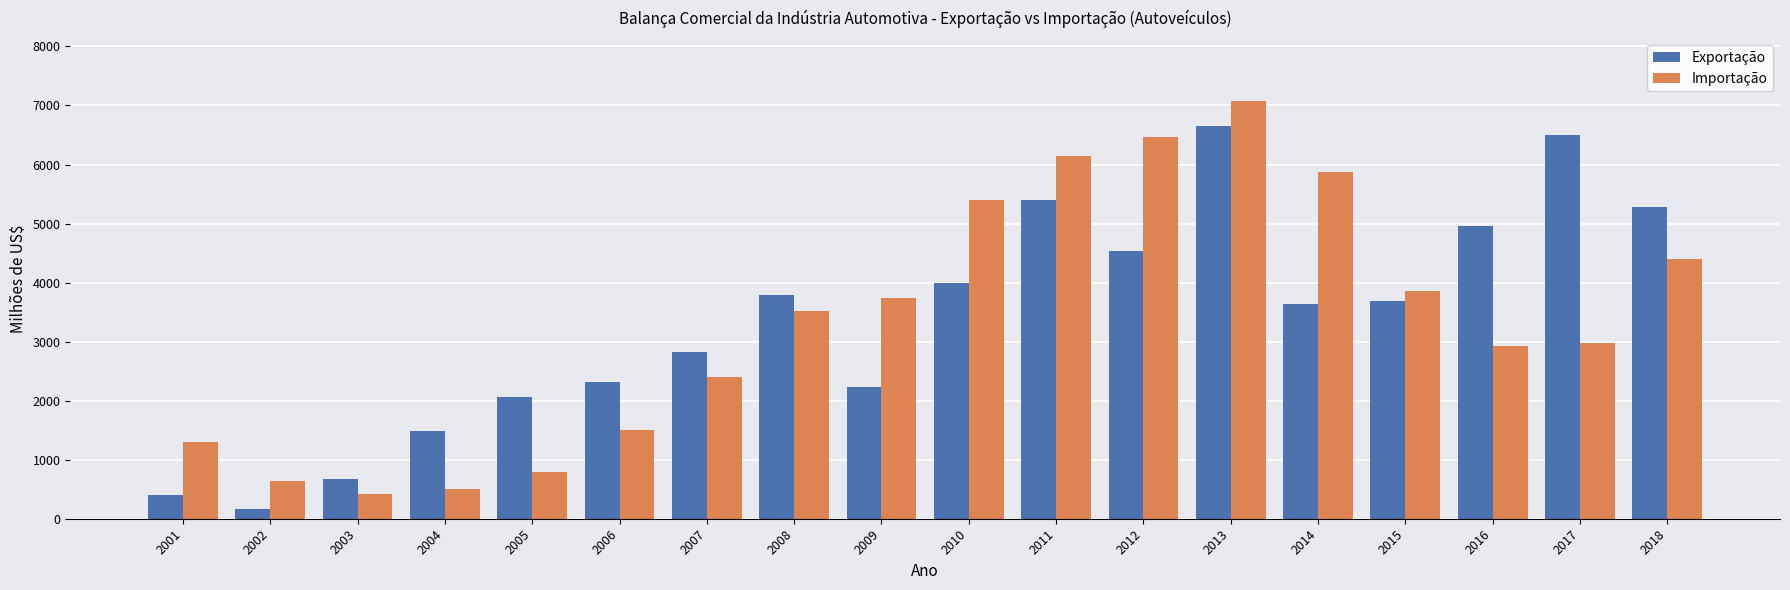

Reading left to right, what are all the values shown in this chart?

Exportação: 408.7	167.1	680.3	1493.1	2060.4	2316.8	2817.7	3791.9	2235.7	3986.9	5403.5	4531.0	6658.8	3629.9	3684.8	4960.4	6502.5	5288.4
Importação: 1304.8	646.0	427.3	495.4	798.9	1510.7	2399.2	3522.4	3735.2	5404.9	6142.2	6459.3	7077.8	5868.4	3862.3	2928.9	2977.7	4400.2